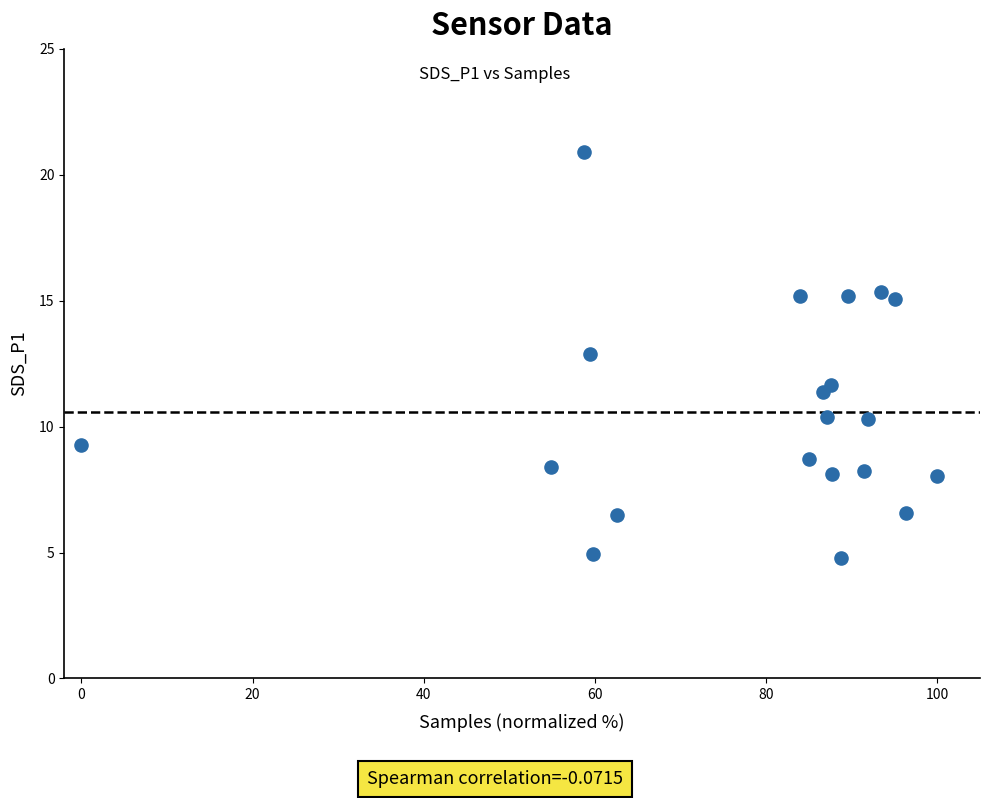

What is the range of X values (max minus min)?

100.0